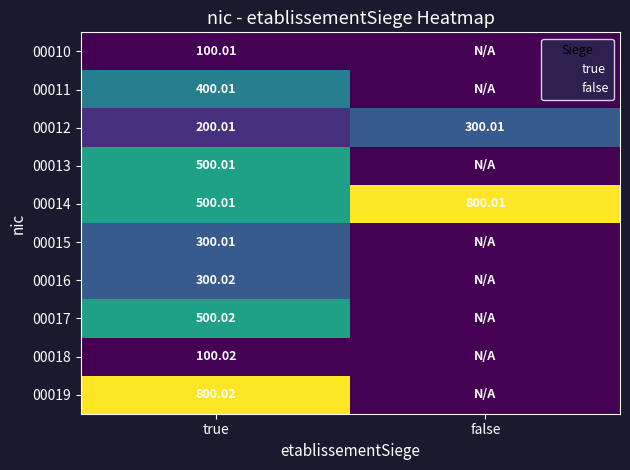

At which category is the sum across all series the highest?

true